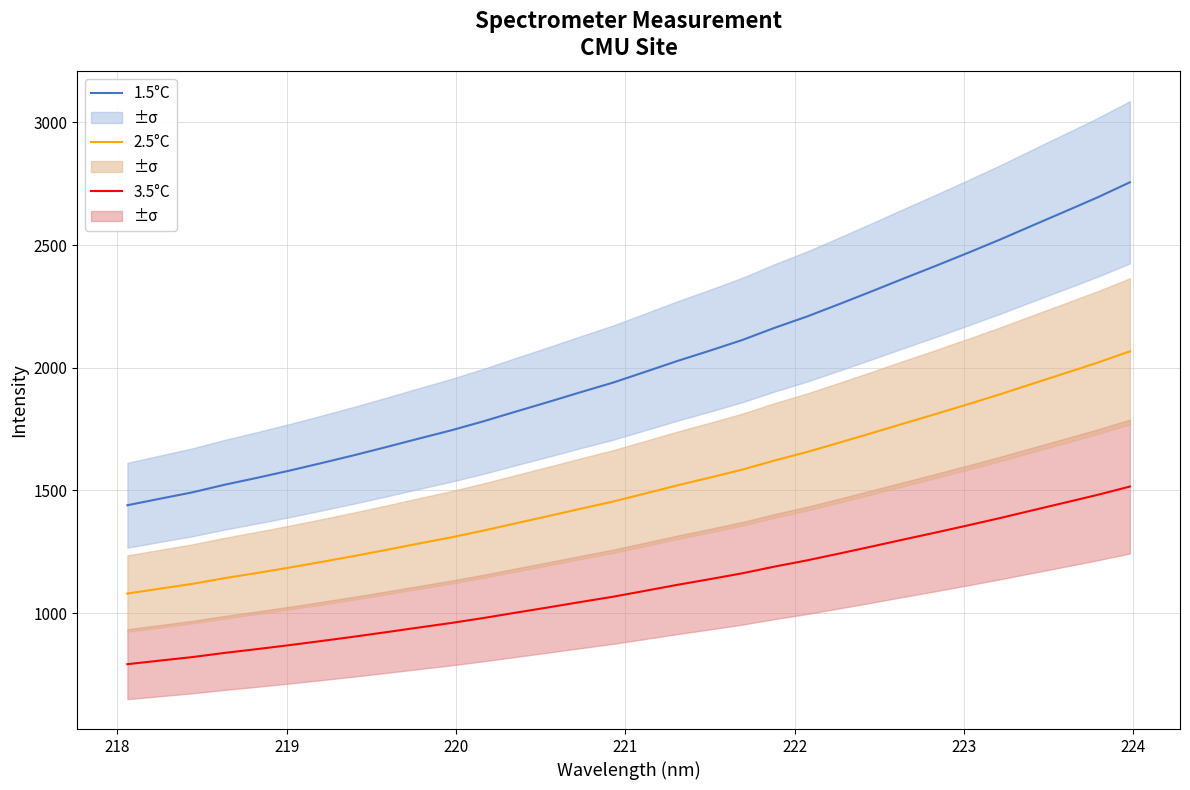

Reading left to right, transcribe all the data shown in this chart.

3.5°C: 791.9	806.4	820.7	837.8	853.2	869.4	886.4	903.9	922.4	941.2	959.7	980.0	1001.8	1023.2	1045.2	1066.6	1090.9	1115.4	1138.4	1162.2	1189.5	1214.8	1242.7	1271.2	1300.2	1328.8	1358.1	1388.1	1419.5	1450.7	1482.1	1515.9
2.5°C: 1079.8	1099.6	1119.1	1142.4	1163.5	1185.5	1208.8	1232.6	1257.8	1283.5	1308.7	1336.4	1366.1	1395.3	1425.3	1454.5	1487.5	1520.9	1552.4	1584.8	1622.1	1656.6	1694.6	1733.4	1773.0	1812.0	1851.9	1892.9	1935.7	1978.2	2021.1	2067.1
1.5°C: 1439.8	1466.1	1492.1	1523.2	1551.3	1580.7	1611.7	1643.5	1677.0	1711.3	1744.9	1781.8	1821.4	1860.4	1900.4	1939.3	1983.4	2027.9	2069.8	2113.1	2162.8	2208.7	2259.5	2311.2	2364.0	2416.0	2469.2	2523.8	2580.9	2637.6	2694.7	2756.2